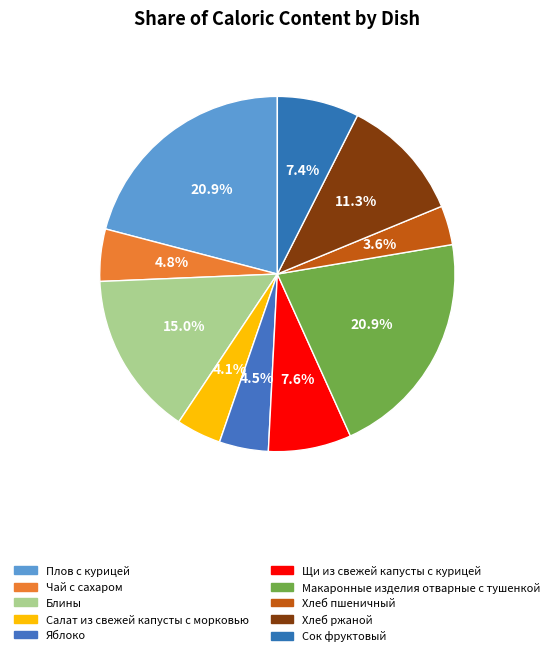

How many segments does this pie chart have?

10